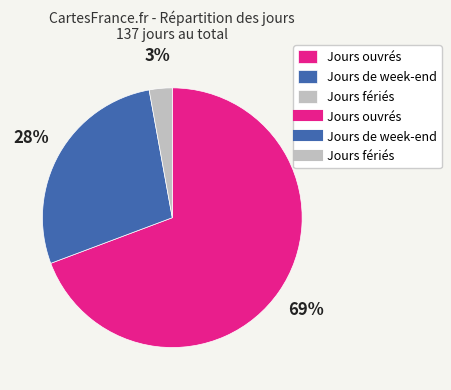

To the nearest percent, what is the average slice percentage?

33%